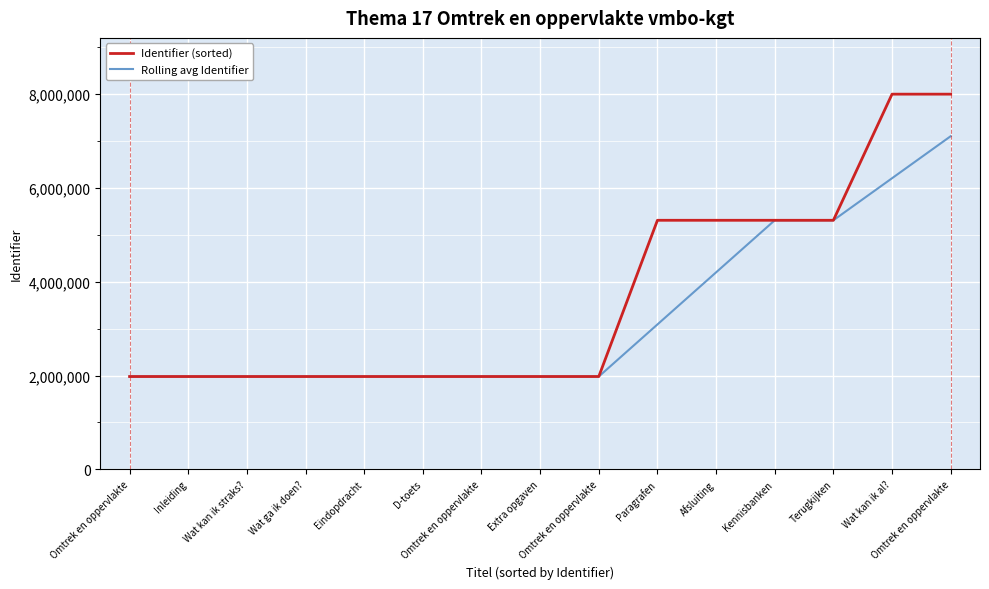

What are all the series names shown in the legend?

Identifier (sorted), Rolling avg Identifier